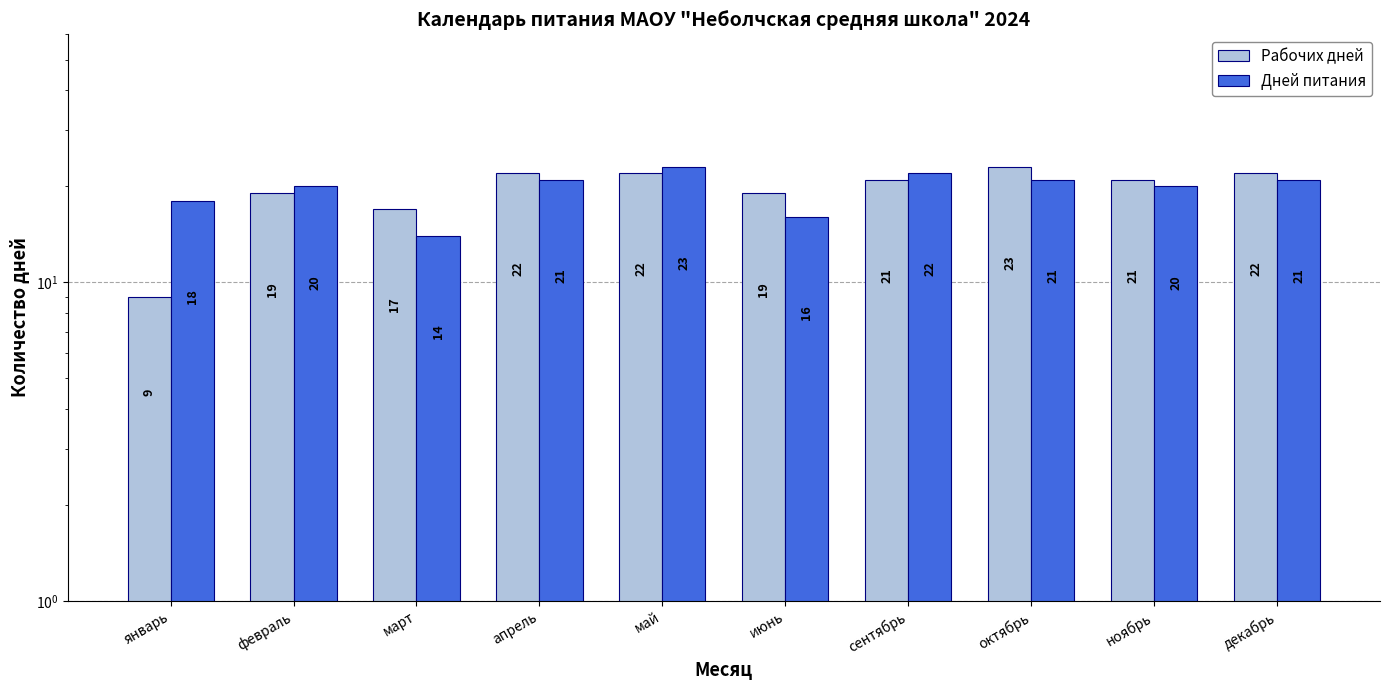

What is the maximum value for Рабочих дней?

23